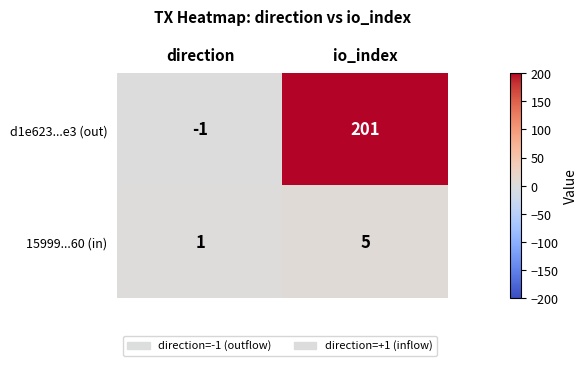

How many data points does each series have?

2